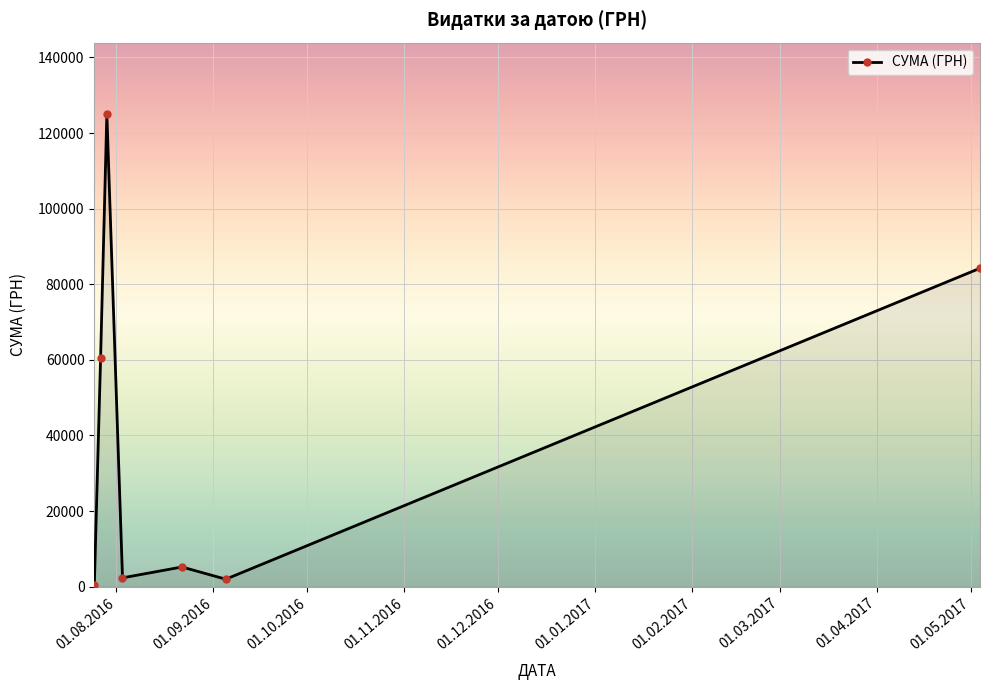

True or false: the data has more than 2 interior local peaks.

False